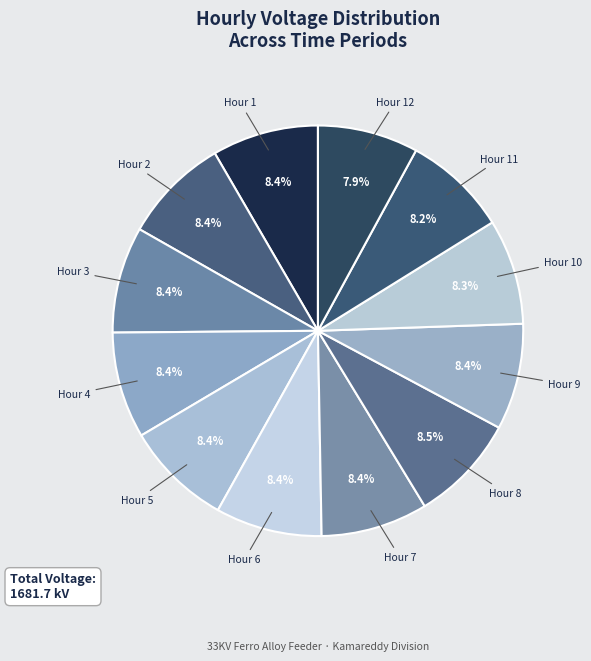

Rank the categories by value from highest to lowest.

8, 7, 2, 5, 6, 1, 4, 3, 9, 10, 11, 12